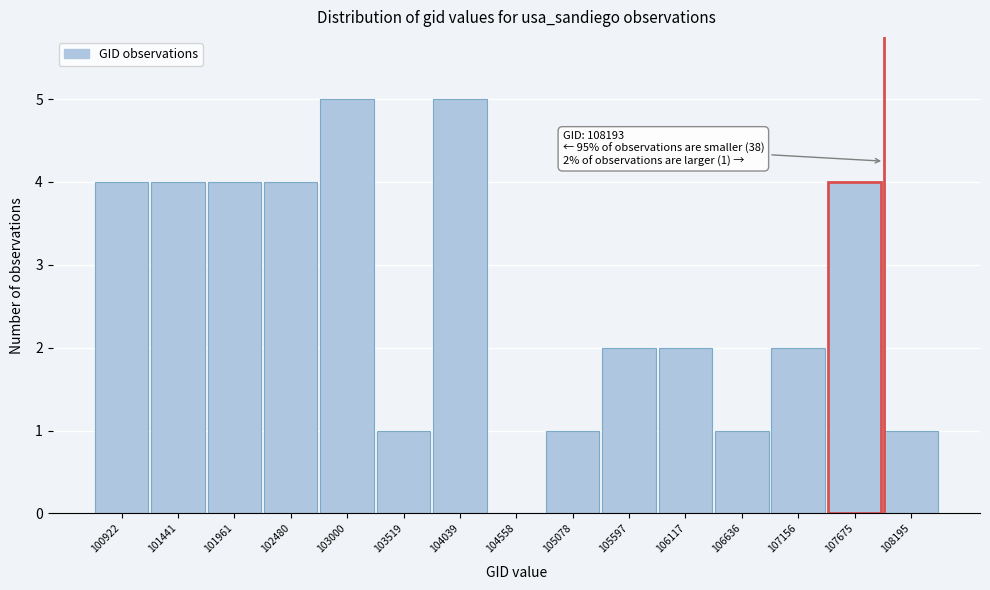

Reading right to left, transcribe all the data shown in this chart.

108195=1	107675=4	107156=2	106636=1	106117=2	105597=2	105078=1	104558=0	104039=5	103519=1	103000=5	102480=4	101961=4	101441=4	100922=4